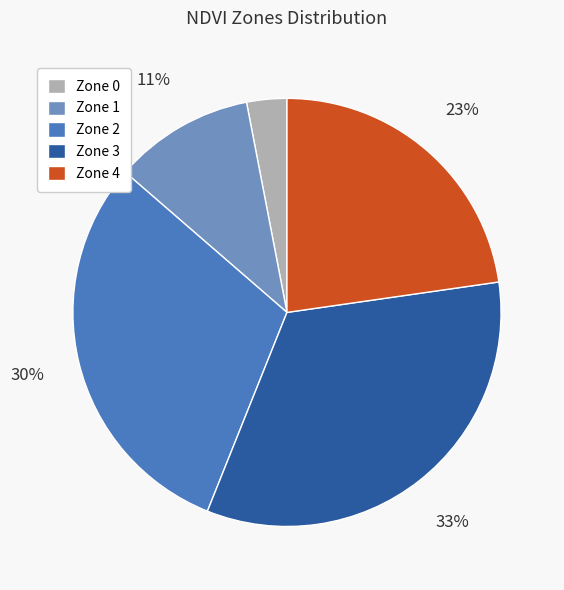

Rank the categories by value from highest to lowest.

Zone 3, Zone 2, Zone 4, Zone 1, Zone 0